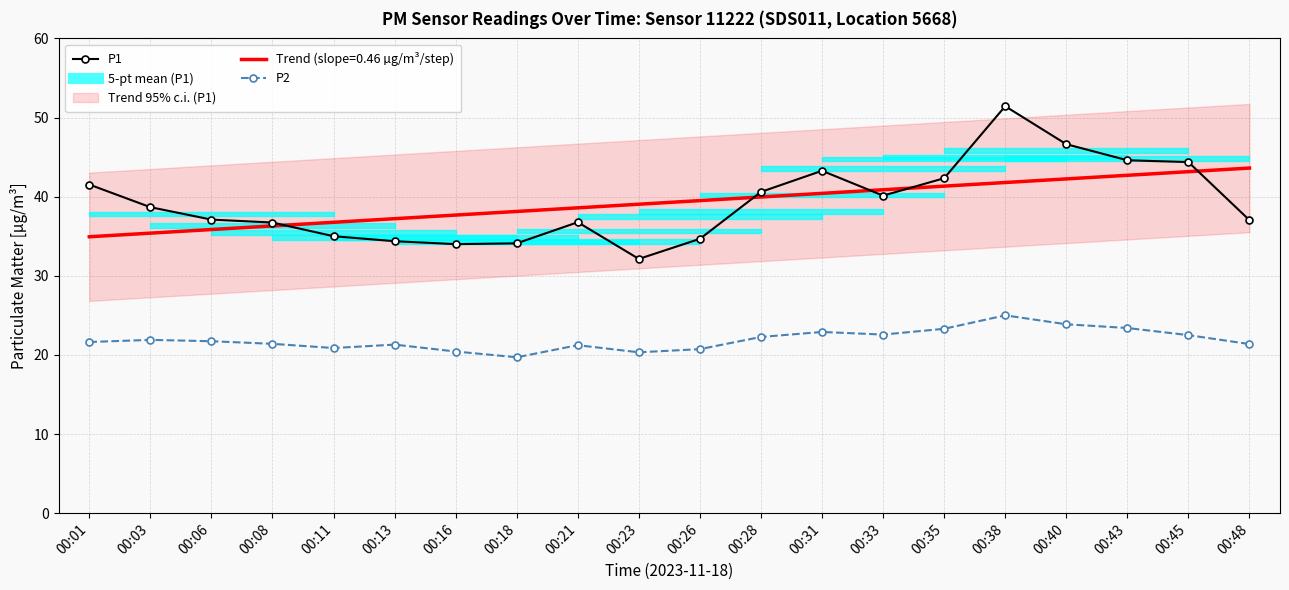

How many lines are shown in the chart?

2